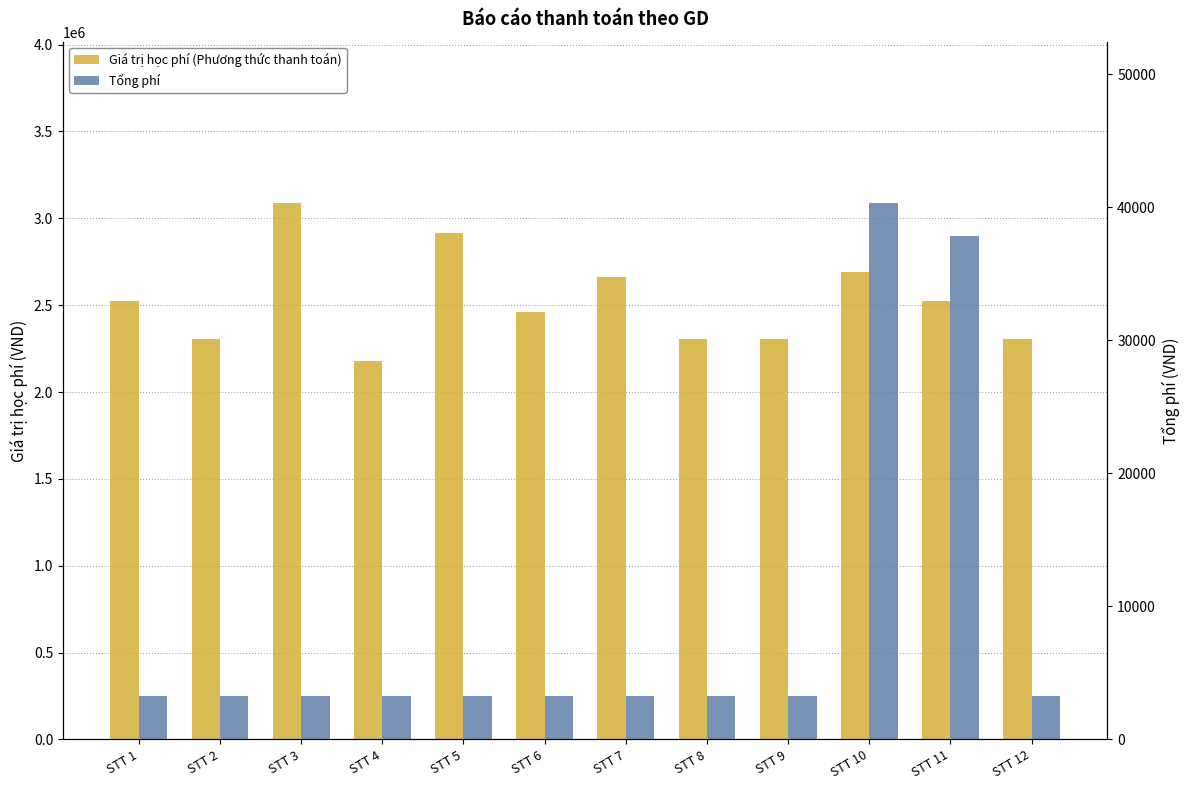

What is the maximum value for Giá trị học phí (Phương thức thanh toán)?

3090000